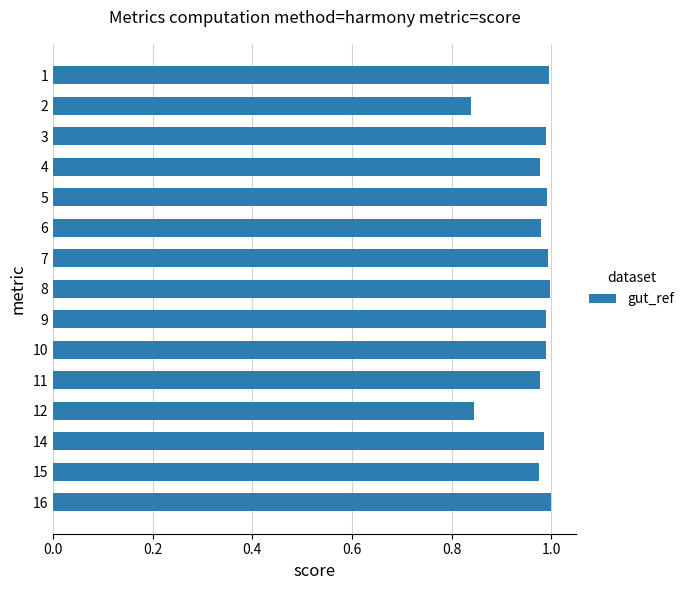

Is it true that the value at 7 is 1.0?

True